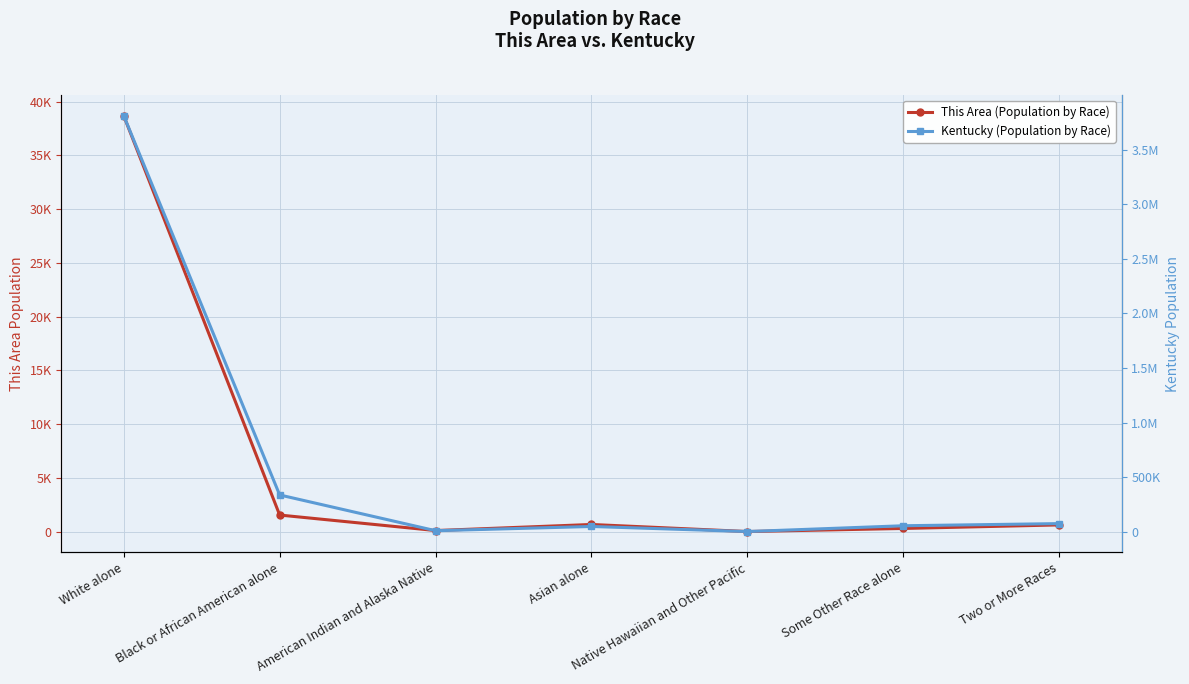

What is the approximate value of Kentucky (Population by Race) at Some Other Race alone?

55551